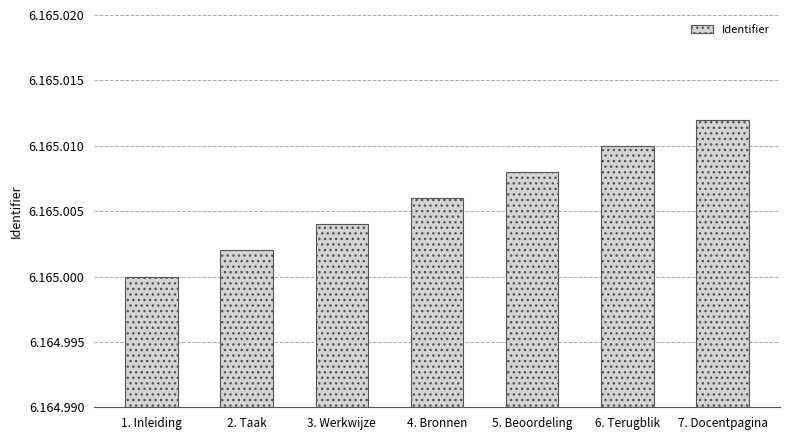

What is the sum of the values at 3. Werkwijze and 6. Terugblik?

12330014